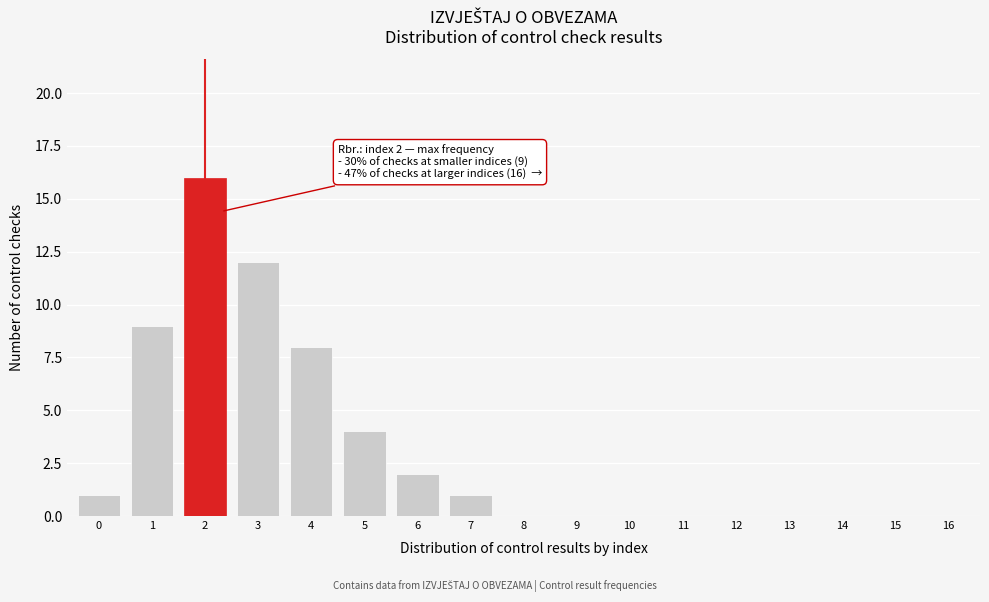

Reading right to left, extract all data points from this chart.

16=0	15=0	14=0	13=0	12=0	11=0	10=0	9=0	8=0	7=1	6=2	5=4	4=8	3=12	2=16	1=9	0=1